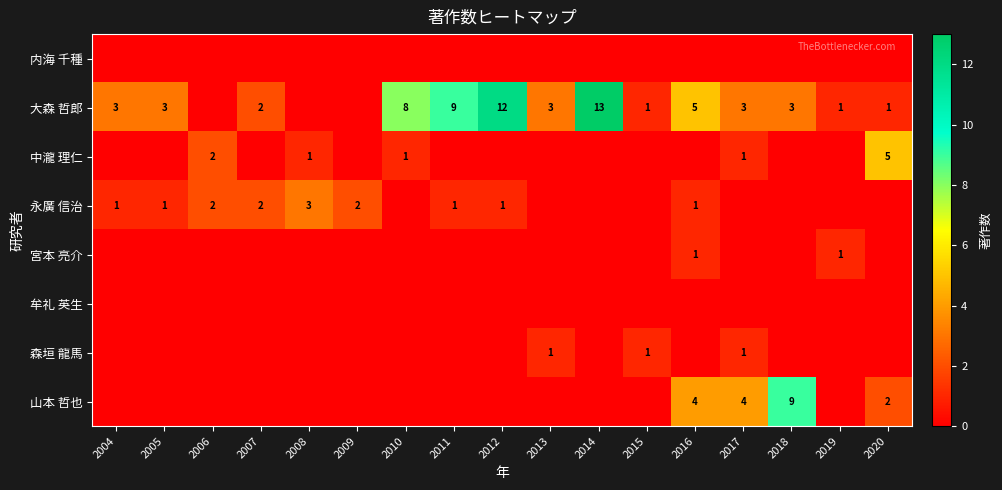

The 森垣 龍馬 series shows 2 at 2017. True or false?

False